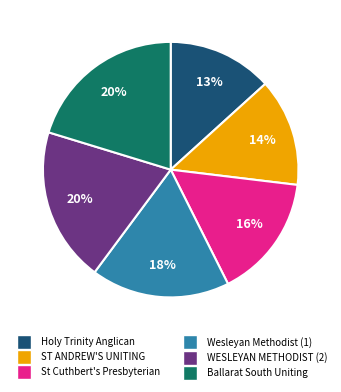

Is there a majority slice in this chart?

No